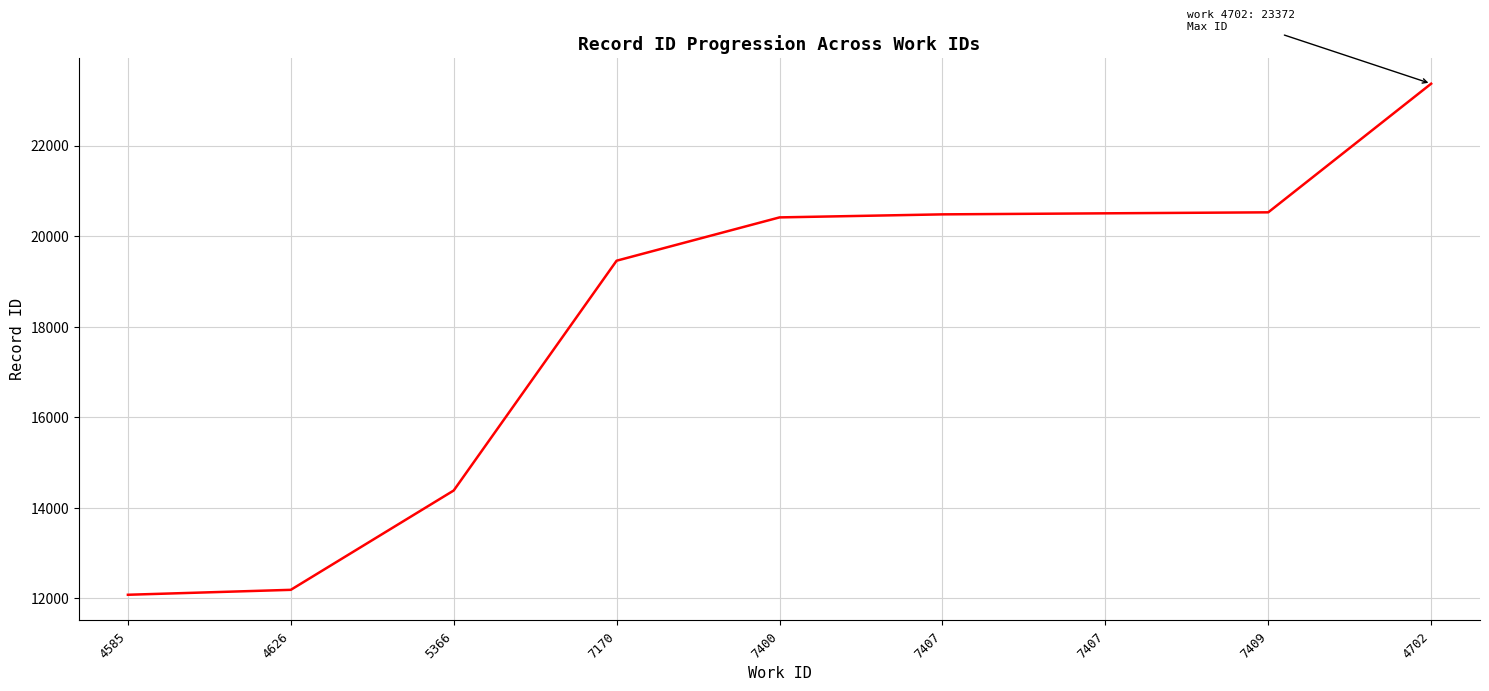

How many categories are shown in the chart?

9